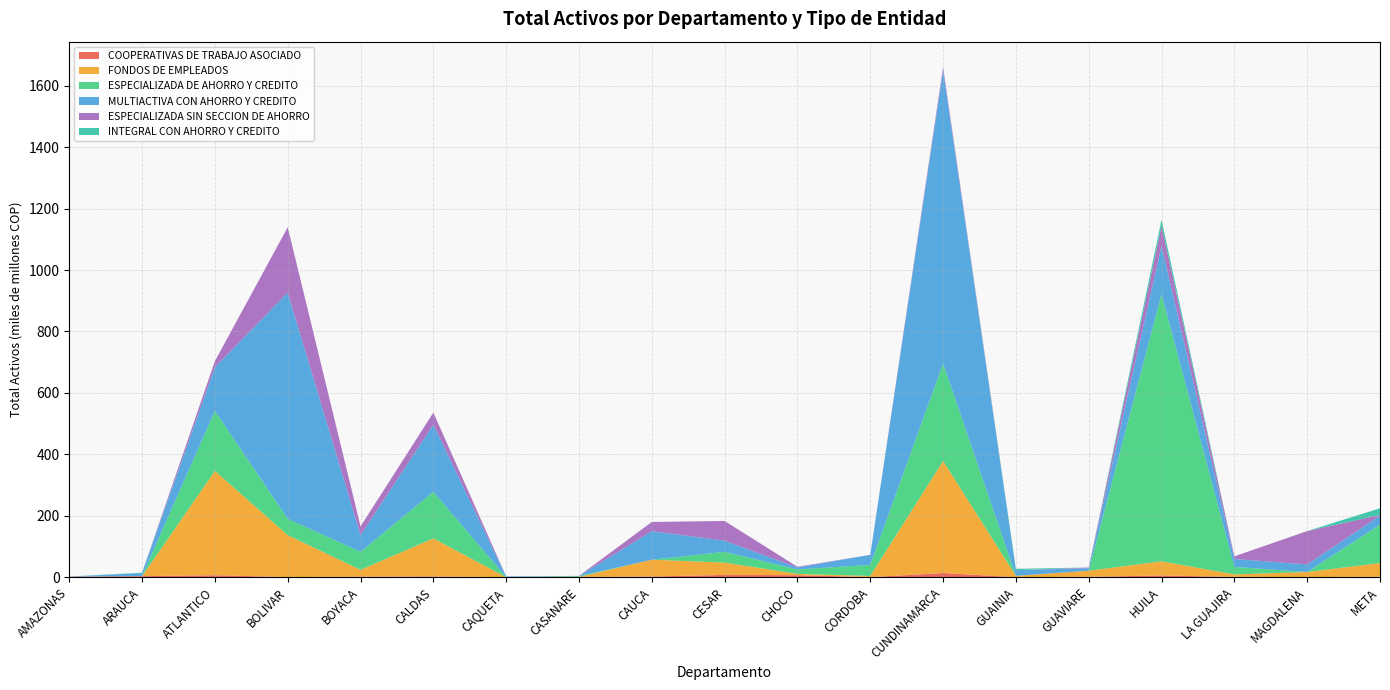

Reading left to right, what are all the values shown in this chart?

COOPERATIVAS DE TRABAJO ASOCIADO: 1735561304.6	3403388411.9	6458252334.1	388673237.5	1634736080.1	2428651747.9	0.0	966151727.8	2140982997.0	7442202834.3	6591785689.0	177663865.0	13557509749.7	0.0	1264945926.1	5596864859.8	990649167.0	385325782.0	1264945926.1
FONDOS DE EMPLEADOS: 0.0	0.0	339290082003.0	136500312791.7	22216507916.2	123807215465.0	0.0	0.0	54766493452.3	40133604199.4	4111774325.0	3844027670.9	364784179496.1	4322295421.4	19848549903.2	46122491994.0	8106542848.9	16482910602.1	44770964251.2
ESPECIALIZADA DE AHORRO Y CREDITO: 0.0	0.0	195910487632.2	53169878539.0	58761616333.6	151740734168.9	0.0	2652628088.0	0.0	35017398199.3	14405082095.4	36016106417.9	317227697295.6	0.0	0.0	869788515023.0	24268305403.8	0.0	125209631626.8
MULTIACTIVA CON AHORRO Y CREDITO: 388456814.0	10069566288.7	141670860356.9	736577423664.7	54174475272.6	218771987652.9	2466897738.5	0.0	92945980006.5	36413942743.1	6526527448.6	32820118944.1	954279978334.8	18578272944.1	8175094085.7	157967081863.4	25942190581.7	24638099110.6	29229110235.3
ESPECIALIZADA SIN SECCION DE AHORRO: 0.0	0.0	20146481400.4	212571961598.9	28497348544.9	39100077942.7	0.0	633554631.0	29959813689.5	63957533650.5	2194026674.0	0.0	10507300589.9	0.0	2194026674.0	63957533650.5	8452890986.0	108598391898.7	2194026674.0
INTEGRAL CON AHORRO Y CREDITO: 0.0	1359635535.0	0.0	0.0	0.0	0.0	0.0	0.0	0.0	0.0	0.0	0.0	0.0	4322295421.4	0.0	20062553684.3	0.0	0.0	21555277571.0